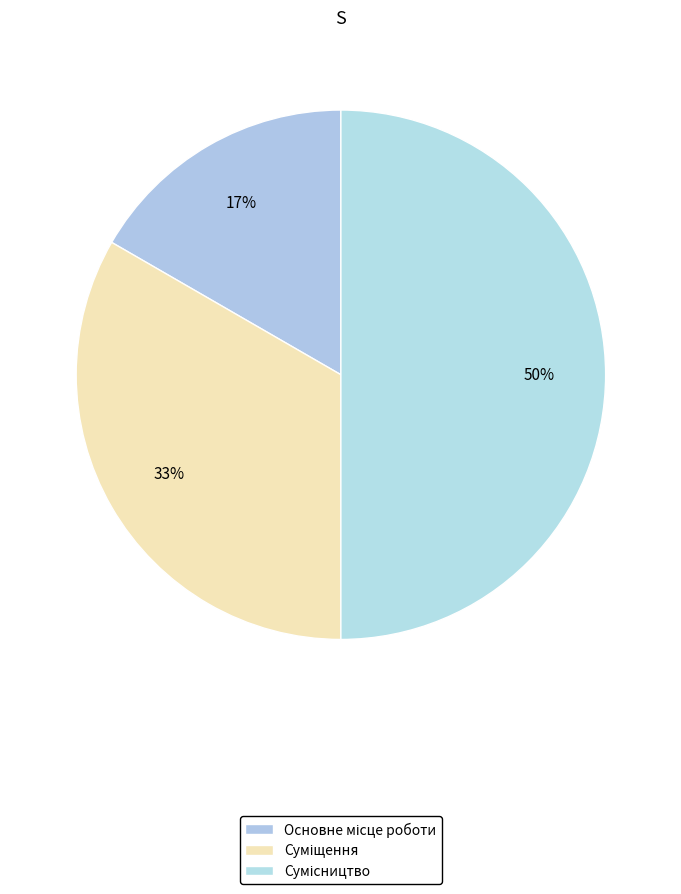

How many slices are in this pie chart?

3